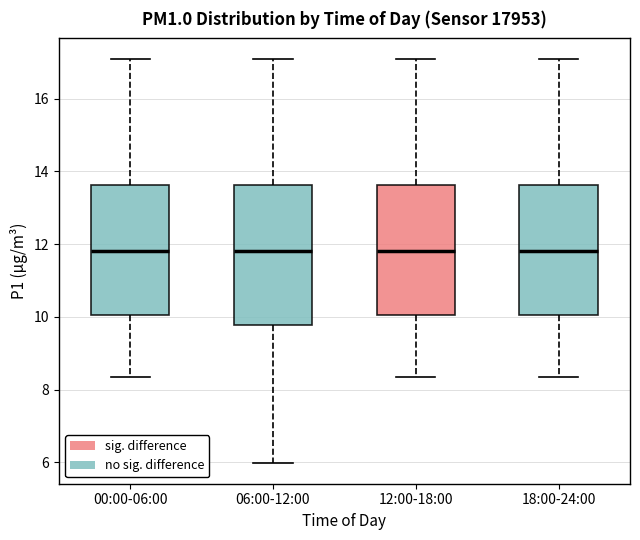

Reading left to right, read every box against the y-axis: the position of its median line, the range the box covers, and the ends of its whiskers. The values are not printed on the chart, so give them approximately, as read against the axis.

00:00-06:00: median 11.8, box 10.0 to 13.6, whiskers 8.4 to 17.2
06:00-12:00: median 11.8, box 9.8 to 13.6, whiskers 6.0 to 17.2
12:00-18:00: median 11.8, box 10.0 to 13.6, whiskers 8.4 to 17.2
18:00-24:00: median 11.8, box 10.0 to 13.6, whiskers 8.4 to 17.2